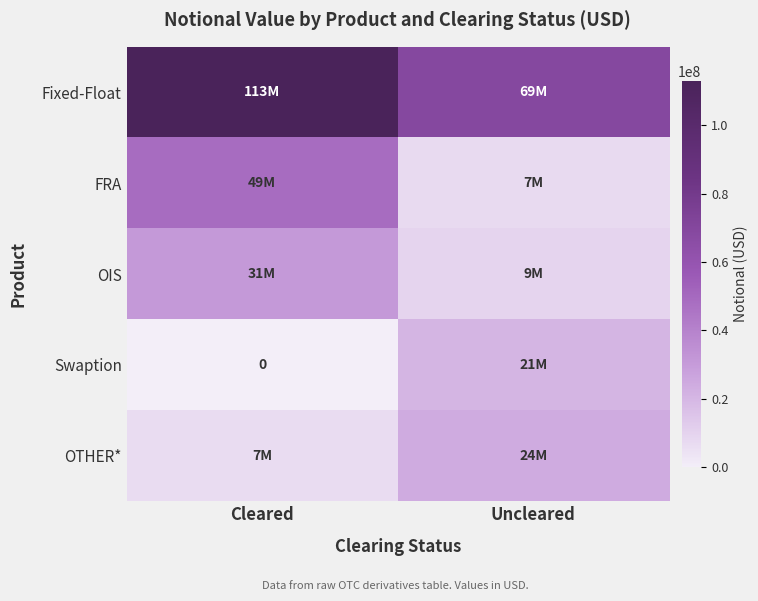

Which series has the widest spread of values?

Fixed-Float